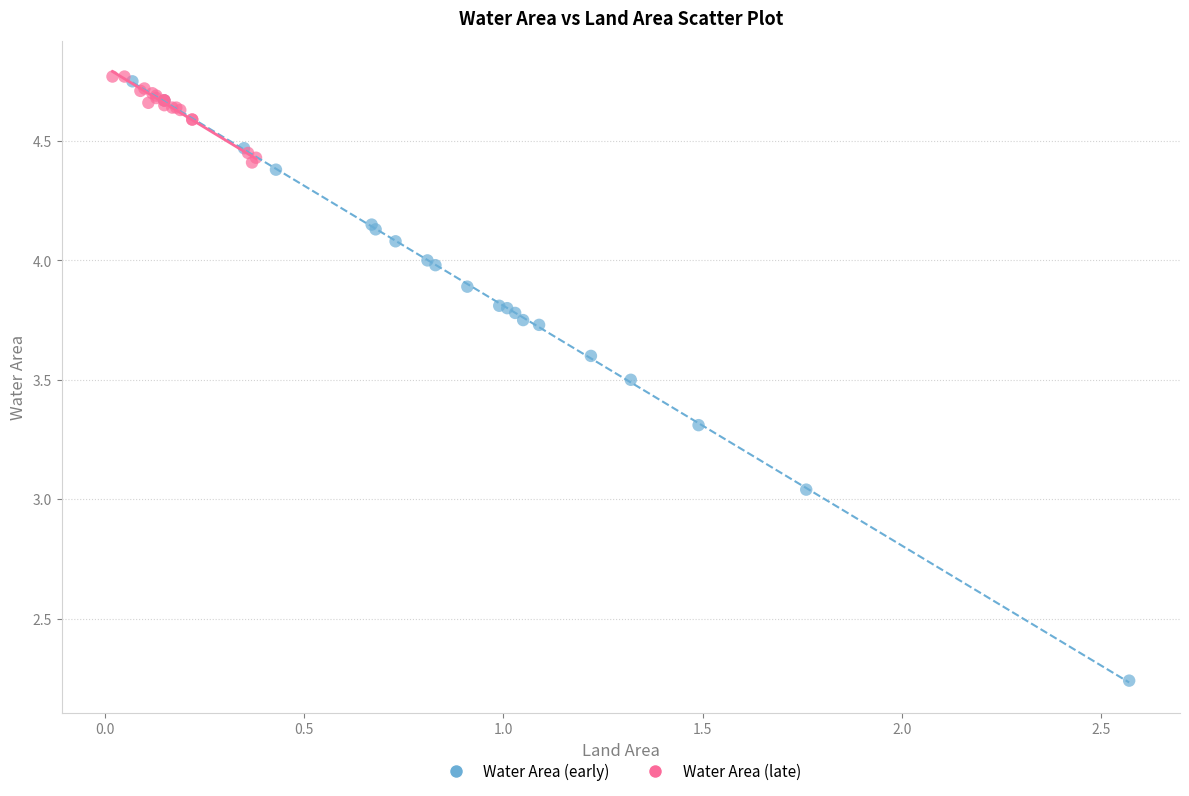

What are all the series names shown in the legend?

Water Area (early), Water Area (late)